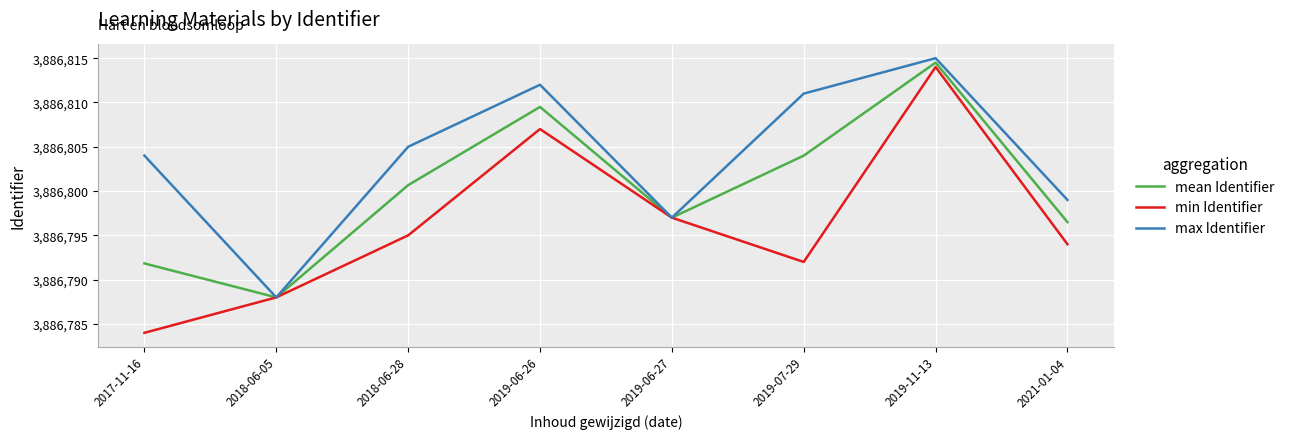

Is this an area chart (filled region under the line)?

No